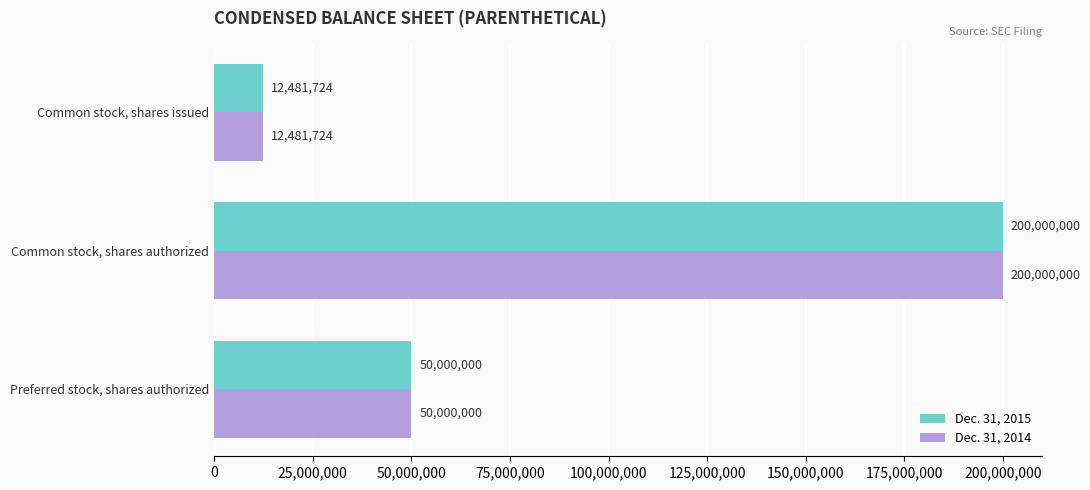

Count the number of data series in this chart.

2